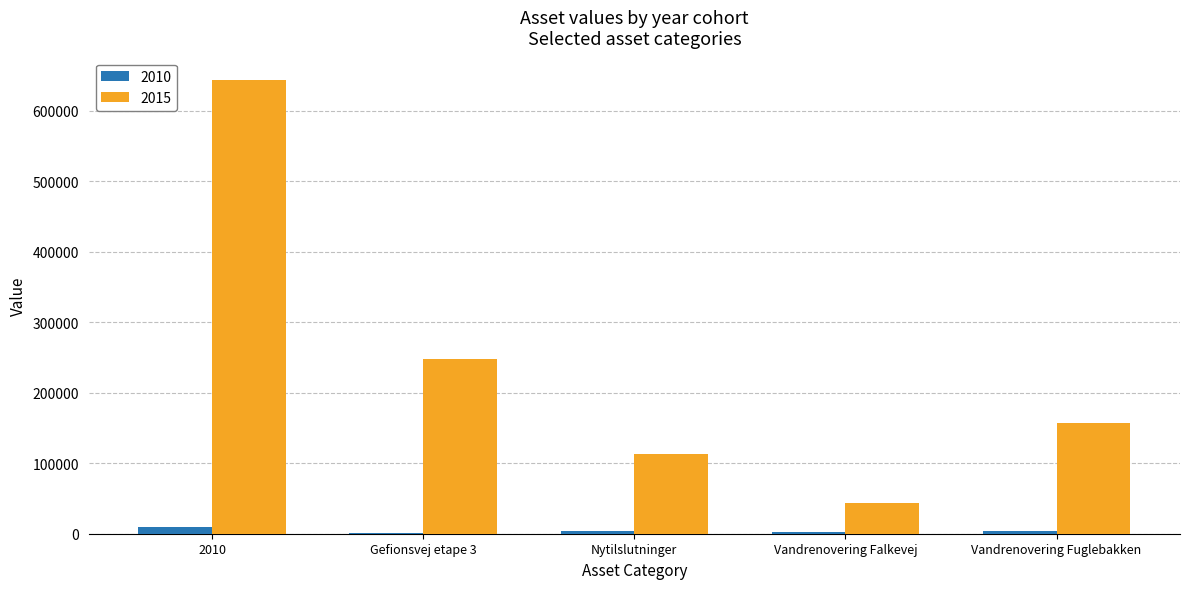

What is the total value across all series at 2010?

653350.6